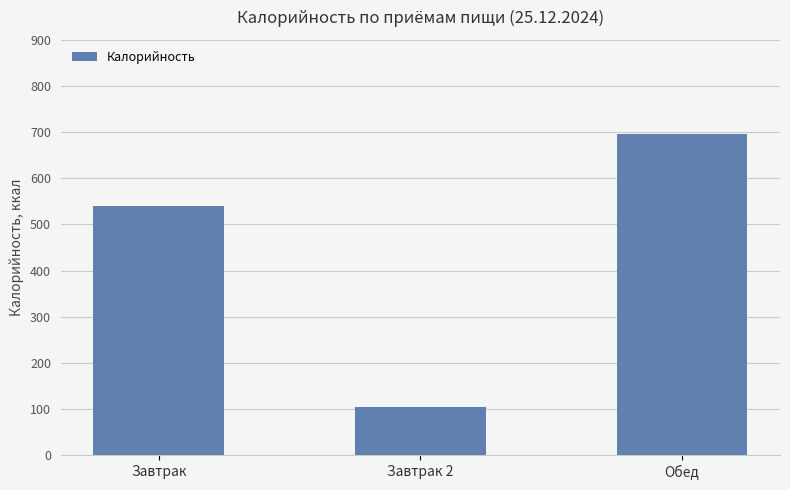

Reading left to right, what are all the values shown in this chart?

541	104	696